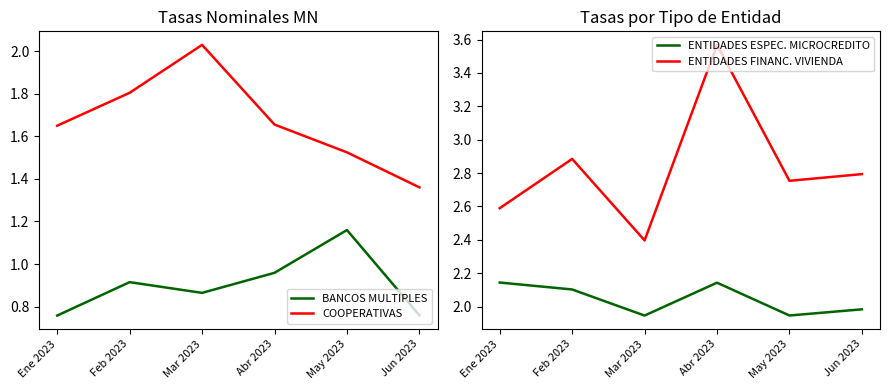

What is the value of the ENTIDADES FINANC. VIVIENDA point at the 6th from the left?

2.8